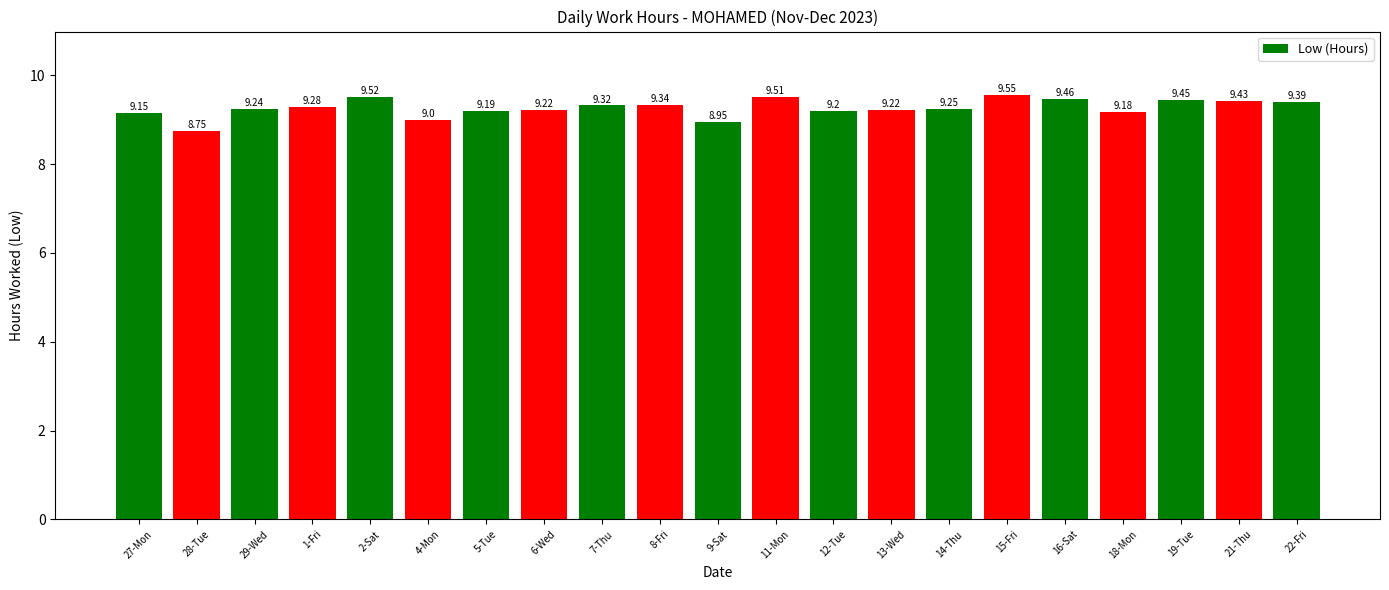

What is the change in value from 27-Mon to 19-Tue?

+0.3